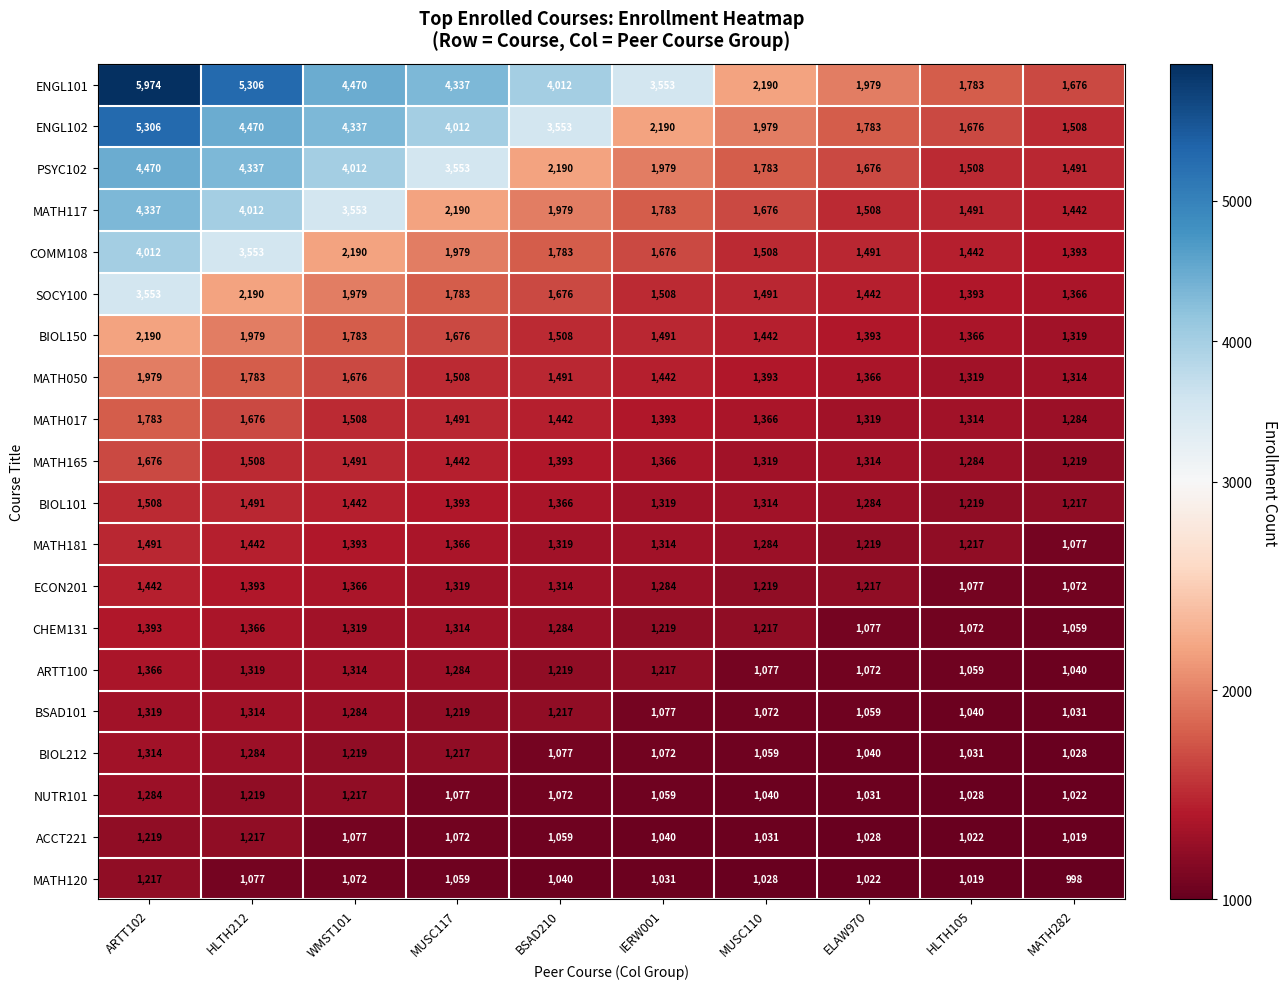

At which category is the sum across all series the highest?

ARTT102